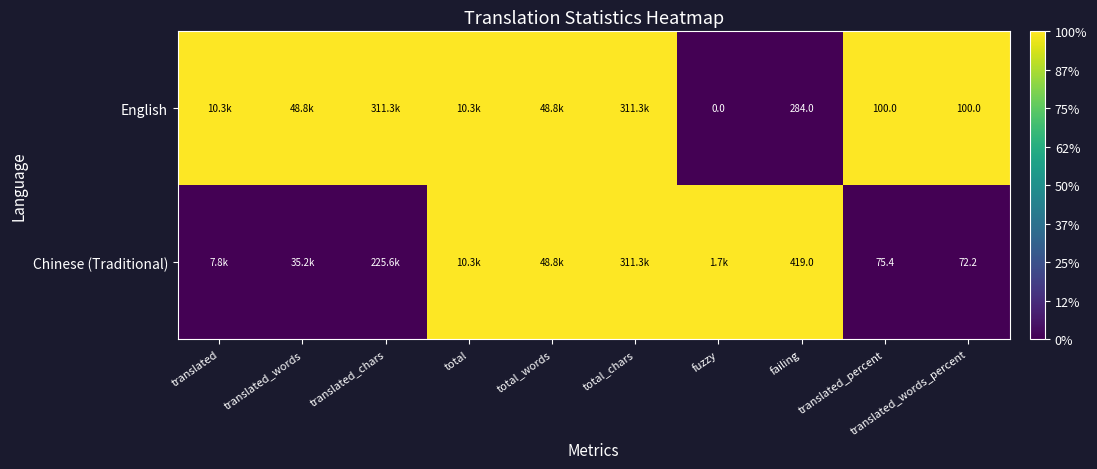

The value of English at failing is 159.7. True or false?

False